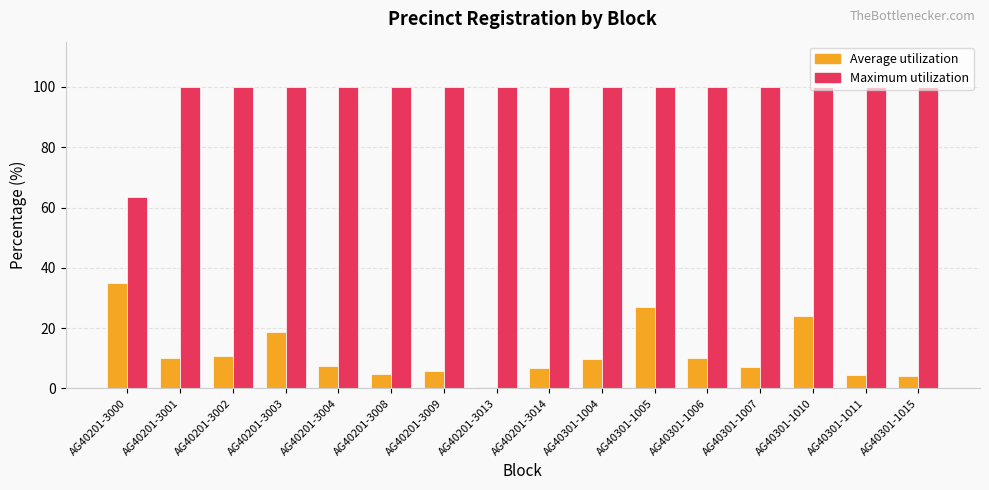

Which series has the largest range (max minus min)?

Maximum utilization